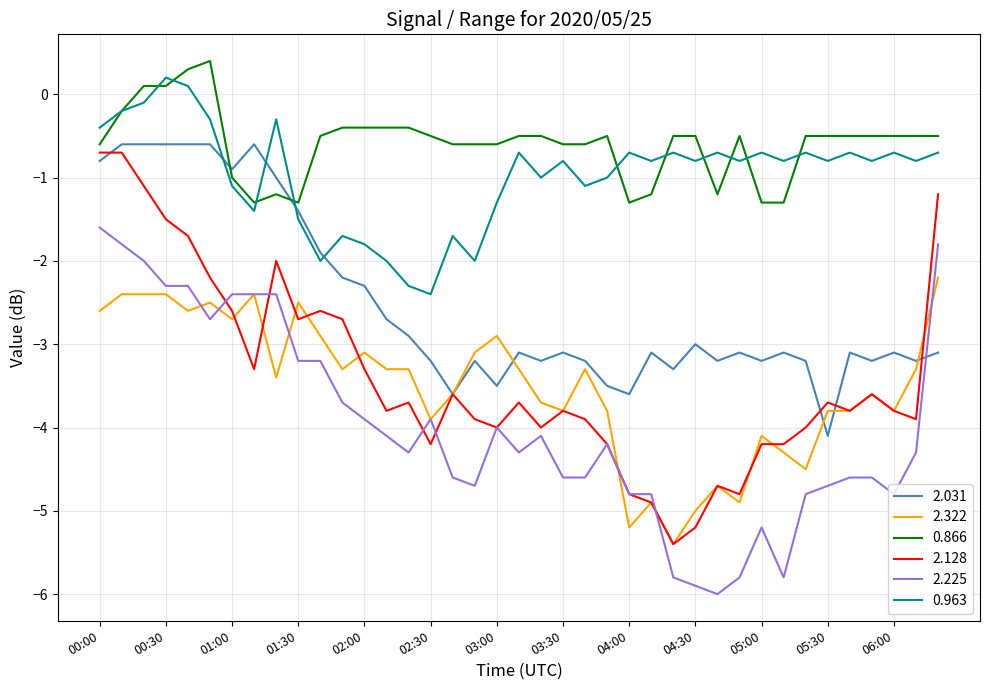

What are all the series names shown in the legend?

2.031, 2.322, 0.866, 2.128, 2.225, 0.963